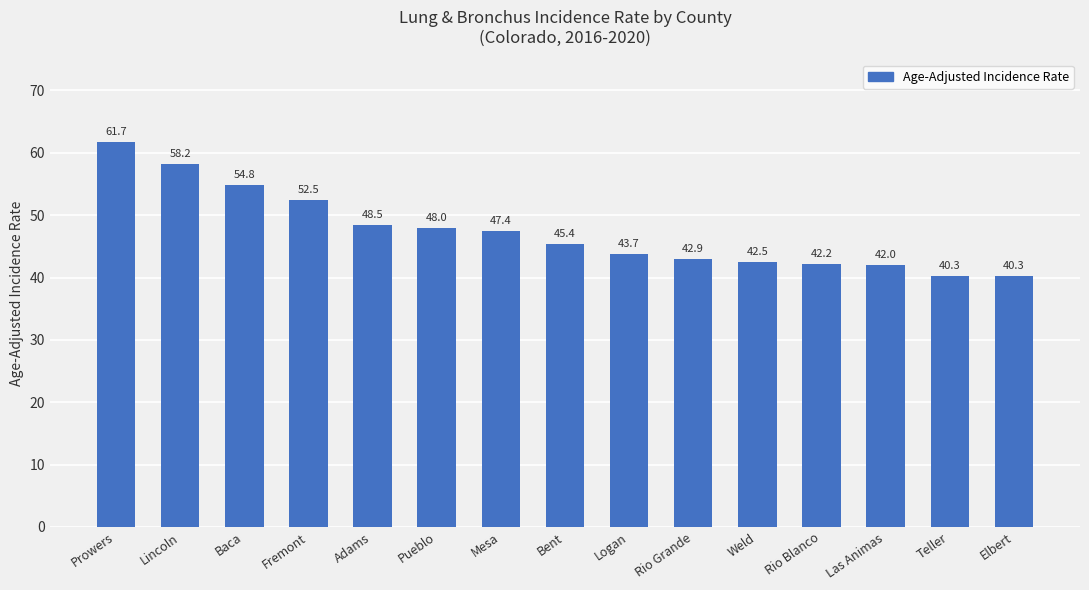

Reading right to left, list all the values displayed in this chart.

40.3	40.3	42.0	42.2	42.5	42.9	43.7	45.4	47.4	48.0	48.5	52.5	54.8	58.2	61.7